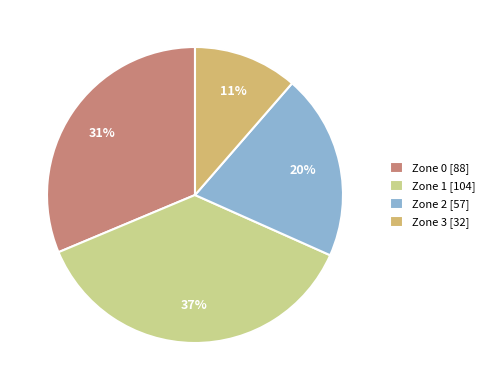

What is the smallest slice in the pie chart?

Zone 3 [32]